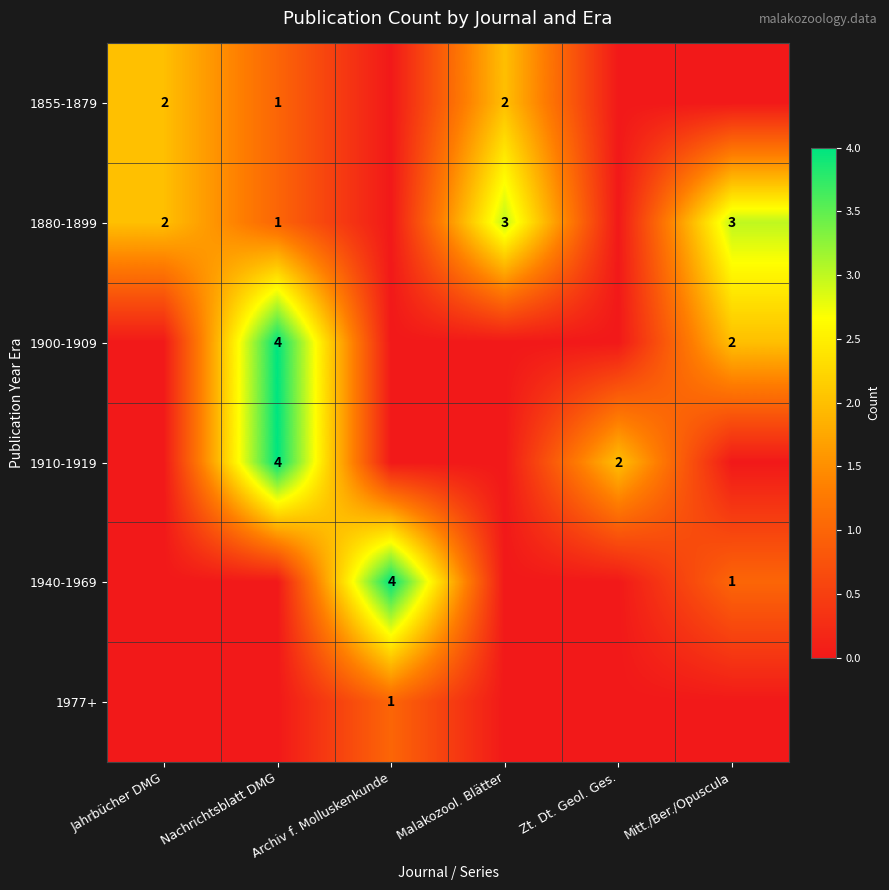

True or false: 1900-1909 has a value of 2 at Mitt./Ber./Opuscula.

True